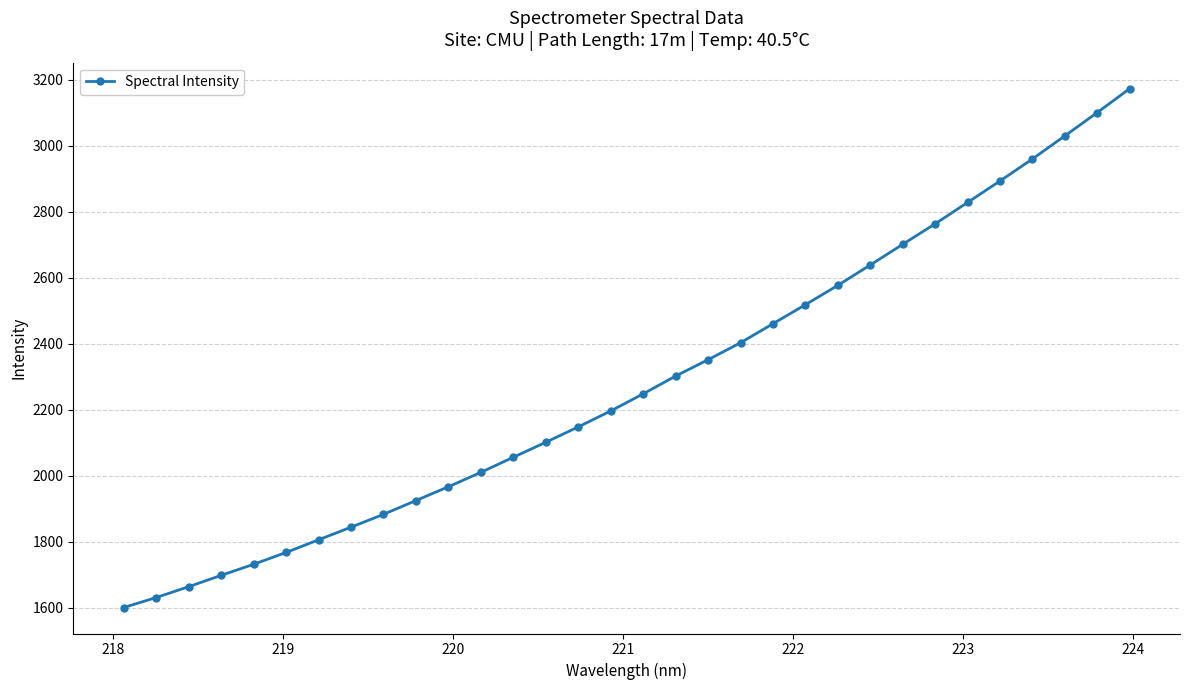

What is the greatest value displayed?

3172.4